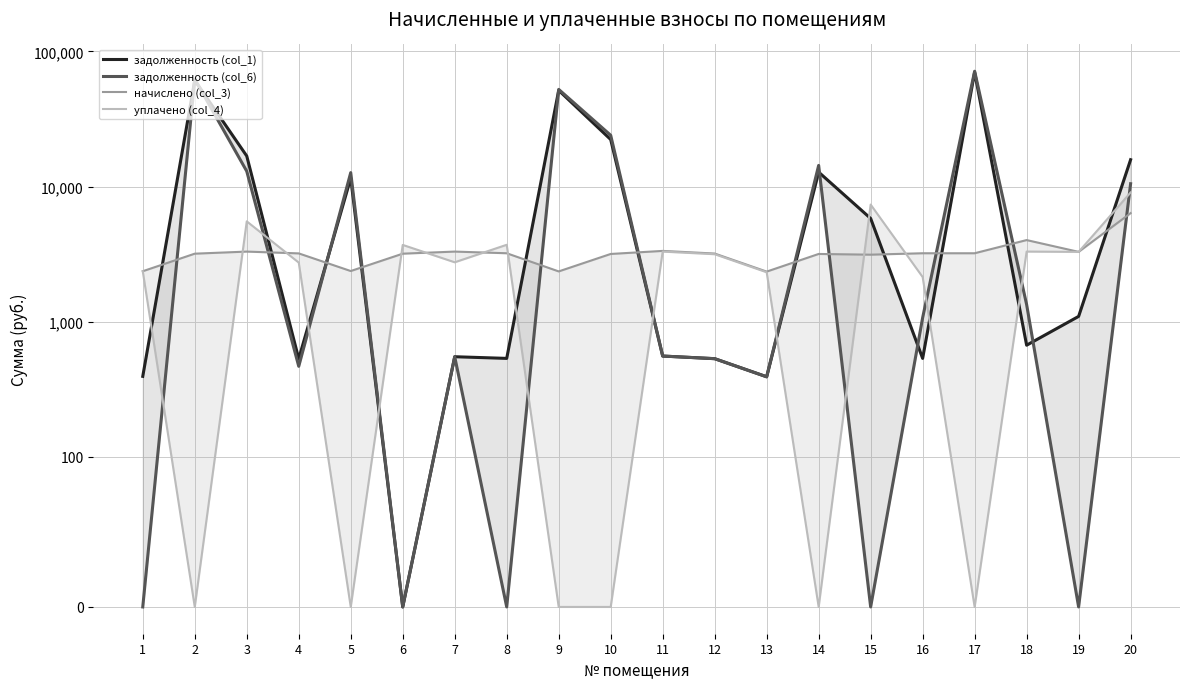

What is the value of the задолженность (col_1) point at the 3rd from the left?

16831.8